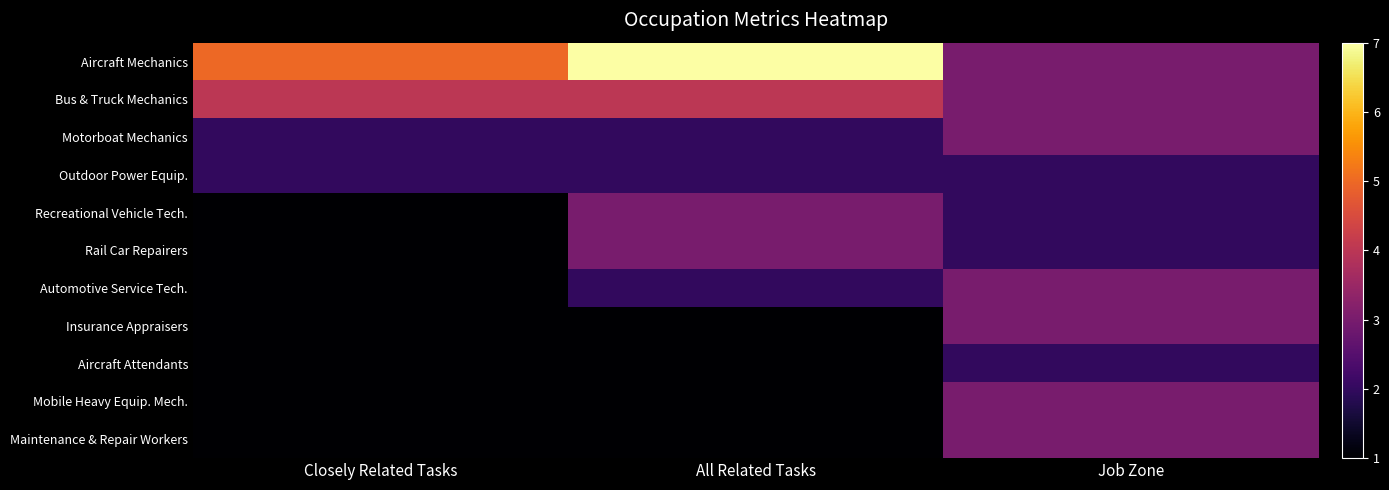

Which category has the lowest value across all series?

Closely Related Tasks